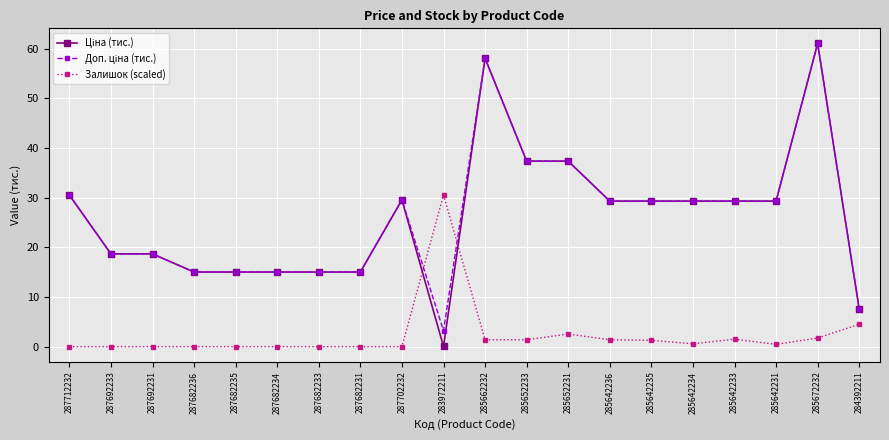

At how many categories does at least one series exceed 27?

12